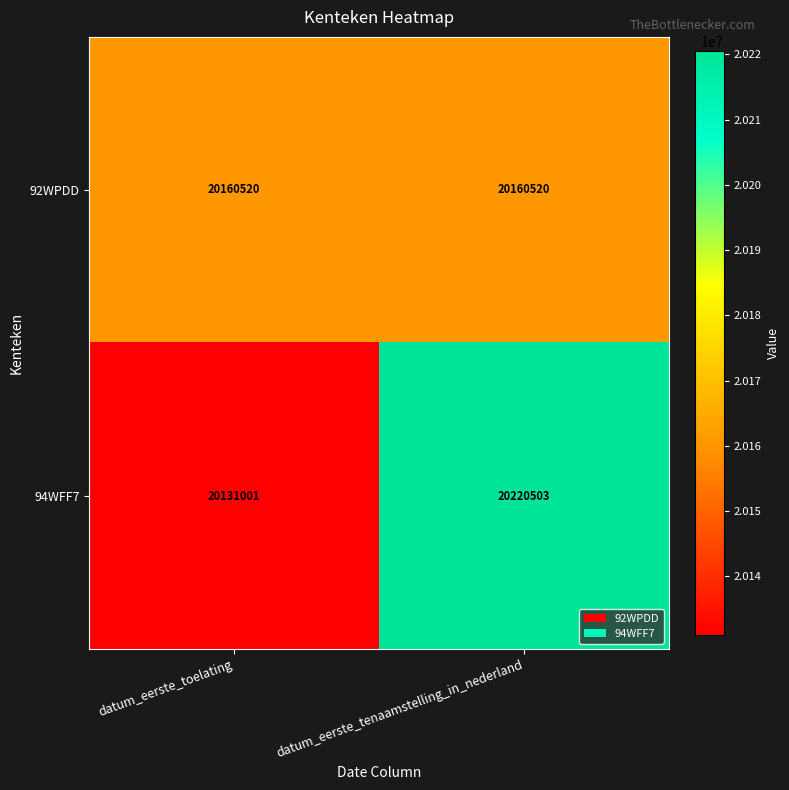

Reading right to left, extract all data points from this chart.

92WPDD: datum_eerste_tenaamstelling_in_nederland=20160520	datum_eerste_toelating=20160520
94WFF7: datum_eerste_tenaamstelling_in_nederland=20220503	datum_eerste_toelating=20131001